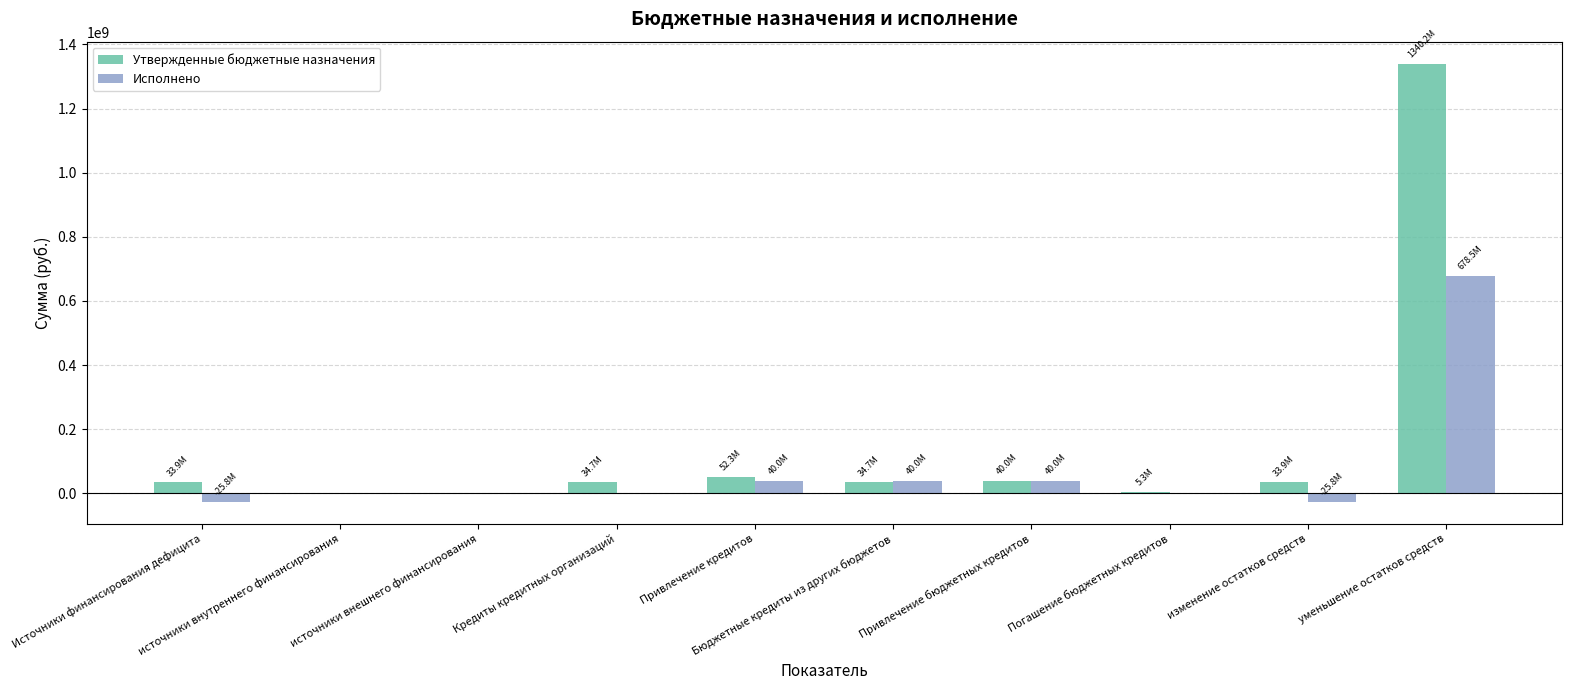

What is the difference between the Утвержденные бюджетные назначения values at Привлечение кредитов and источники внутреннего финансирования?

52344000.0